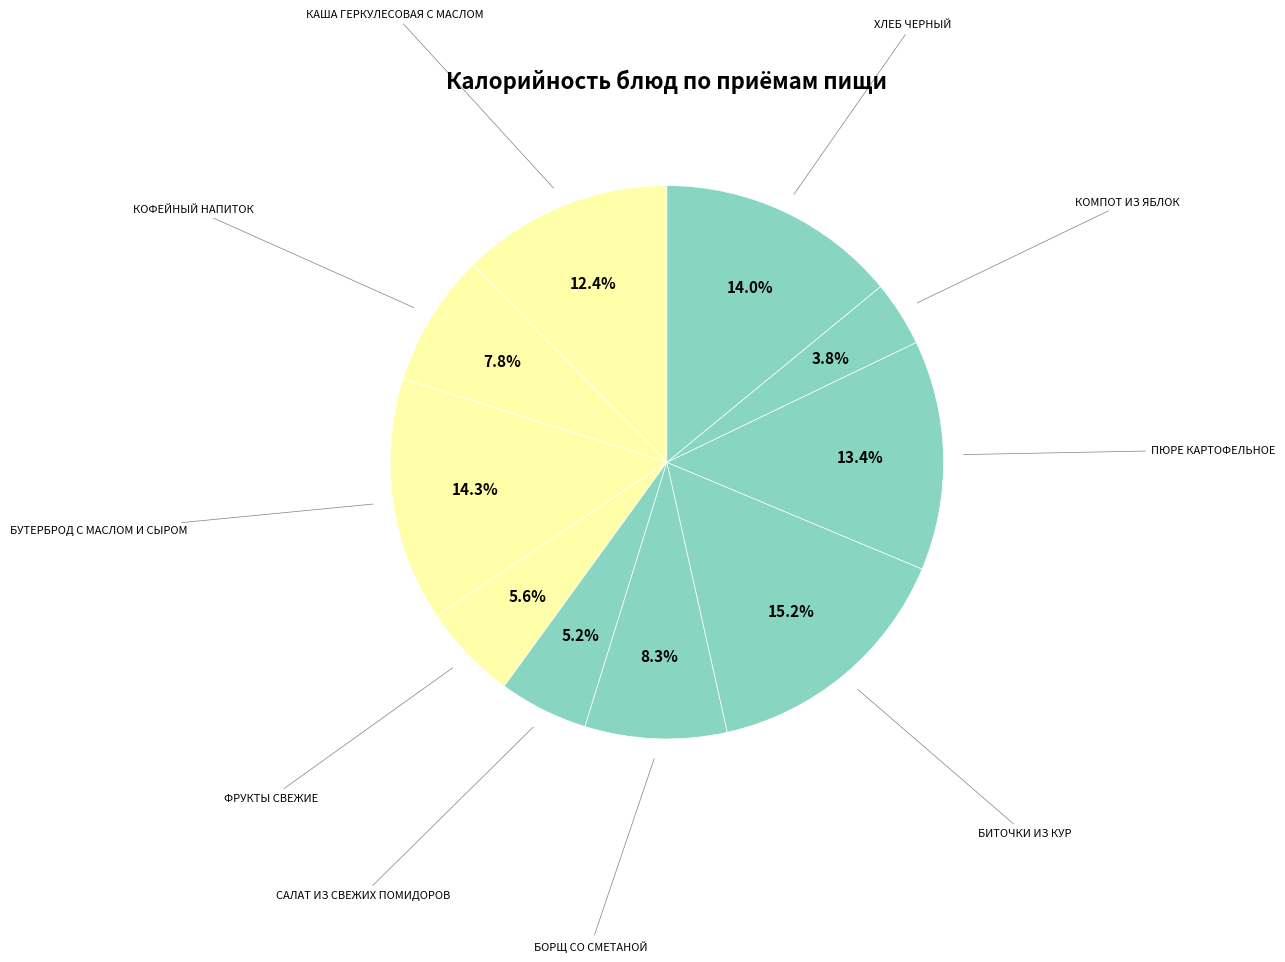

How many slices are in this pie chart?

10